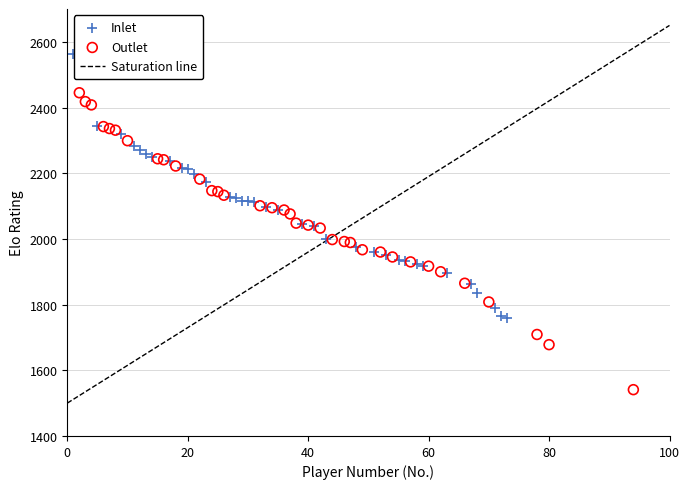

Which series contains the highest Y value?

Inlet